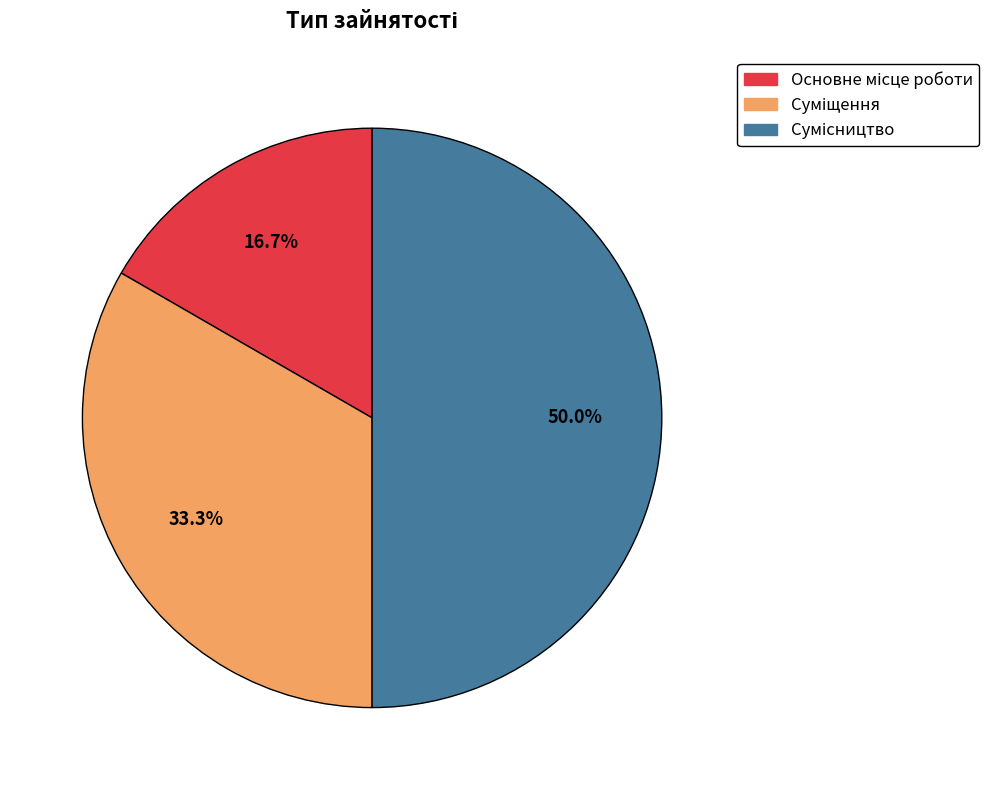

Combined, what portion of the pie is Суміщення and Сумісництво?

83.3%